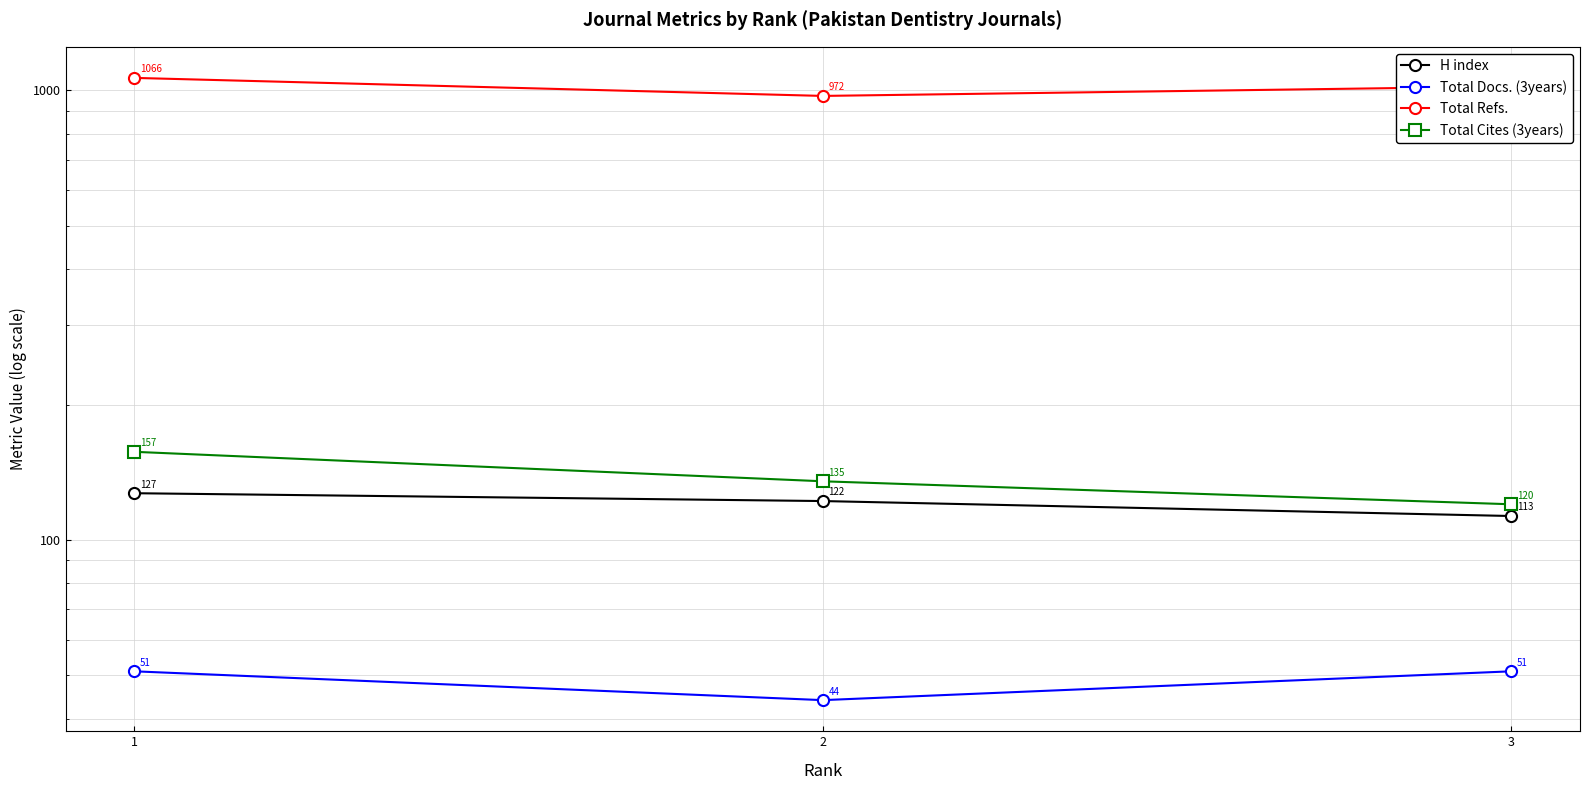

What is the greatest value displayed?

1066